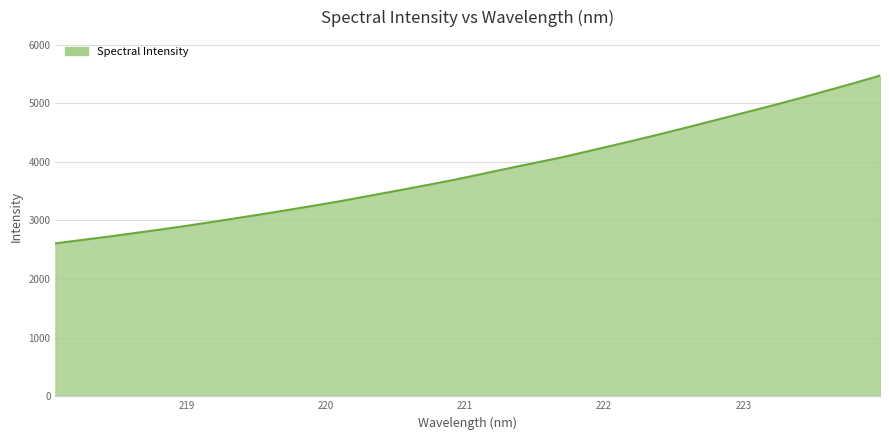

What is the smallest value displayed?

2609.4